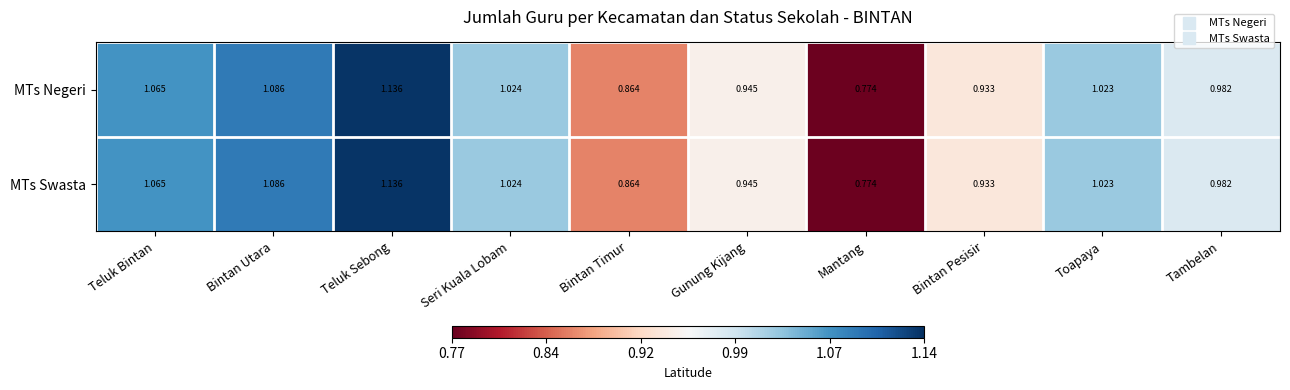

Where does the MTs Negeri series first go above 1?

Teluk Bintan